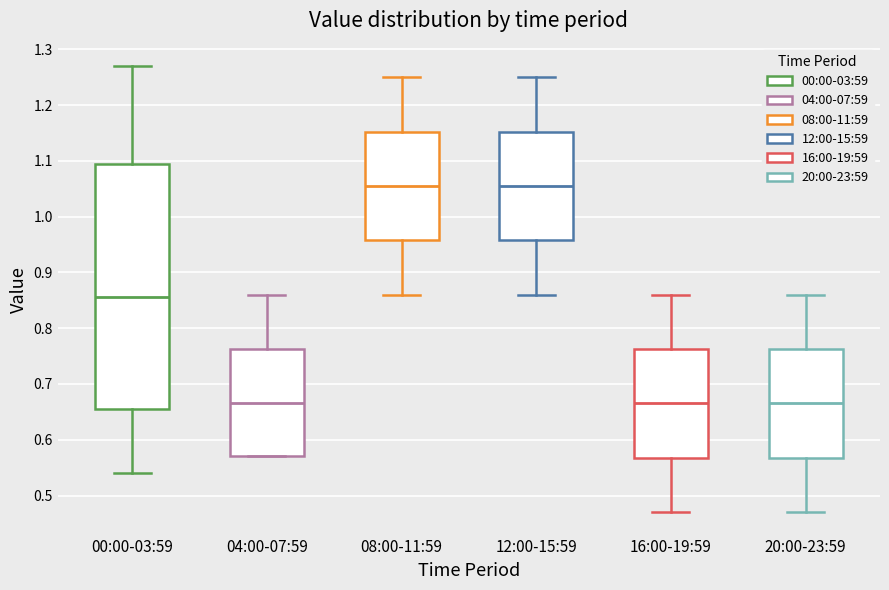

Reading left to right, read every box against the y-axis: the position of its median line, the range the box covers, and the ends of its whiskers. The values are not printed on the chart, so give them approximately, as read against the axis.

00:00-03:59: median 0.86, box 0.66 to 1.10, whiskers 0.54 to 1.27
04:00-07:59: median 0.67, box 0.57 to 0.76, whiskers 0.57 to 0.86
08:00-11:59: median 1.06, box 0.96 to 1.15, whiskers 0.86 to 1.25
12:00-15:59: median 1.06, box 0.96 to 1.15, whiskers 0.86 to 1.25
16:00-19:59: median 0.67, box 0.57 to 0.76, whiskers 0.47 to 0.86
20:00-23:59: median 0.67, box 0.57 to 0.76, whiskers 0.47 to 0.86